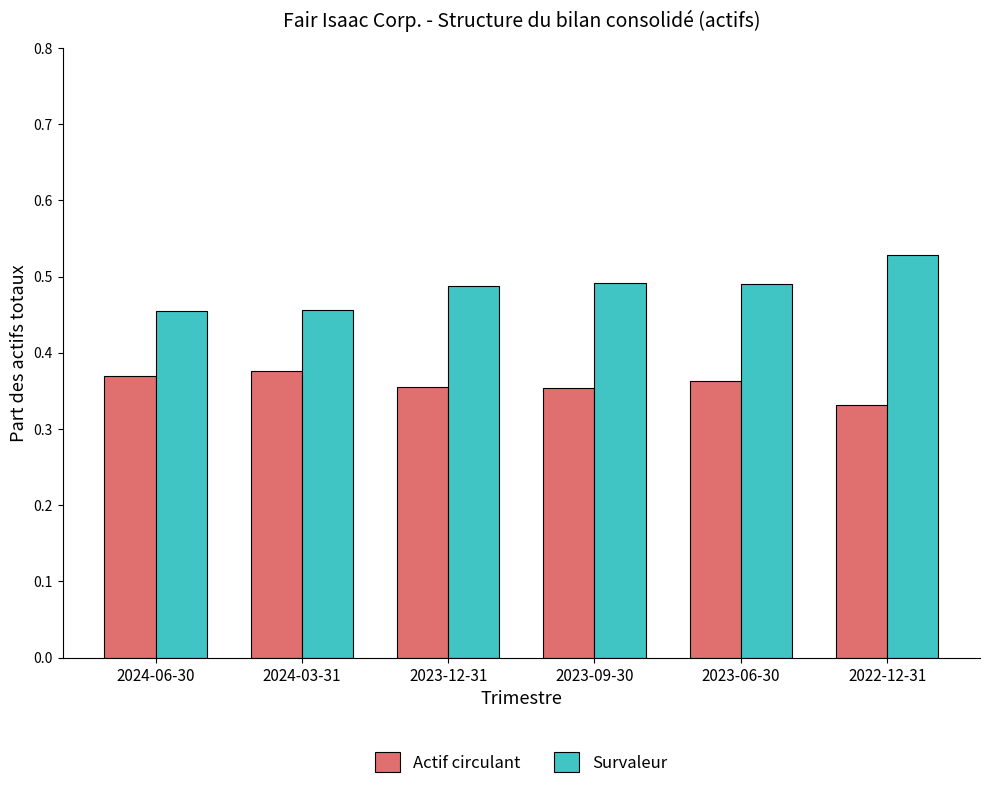

The Actif circulant series shows 0.6 at 2024-06-30. True or false?

False